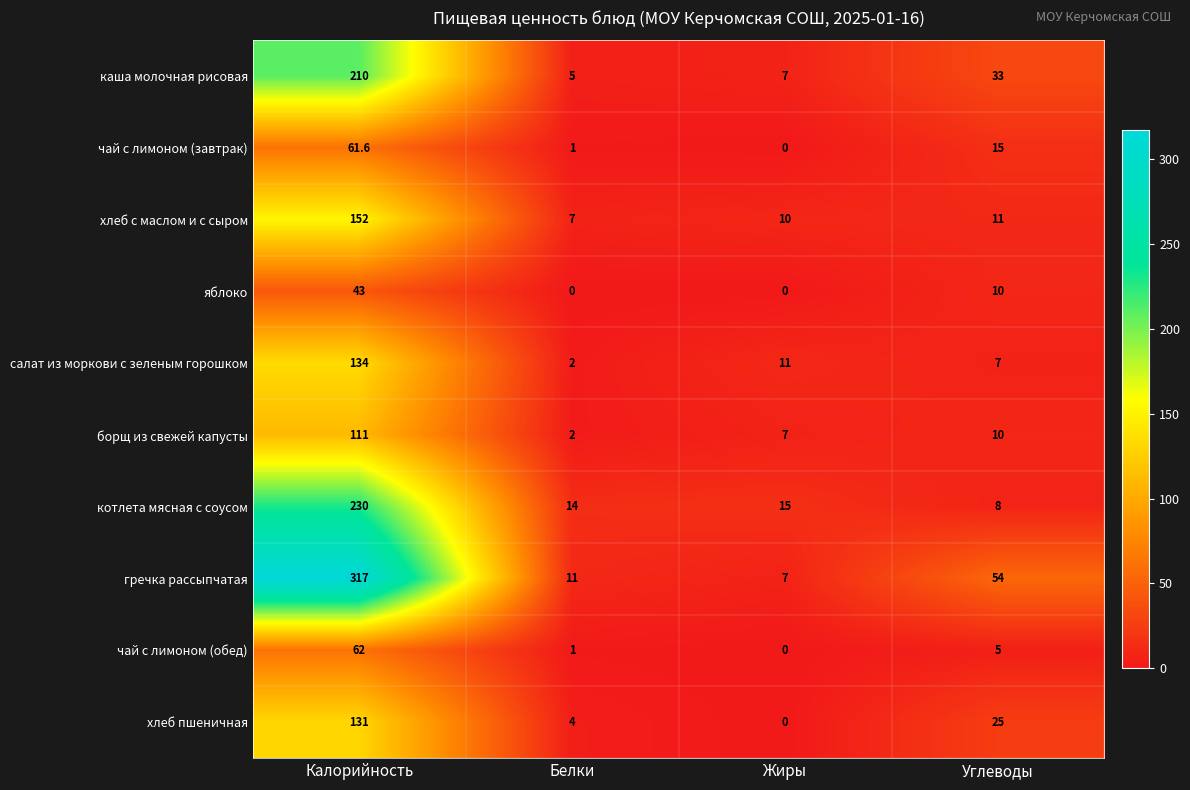

What is the sum of all салат из моркови с зеленым горошком values?

154.0